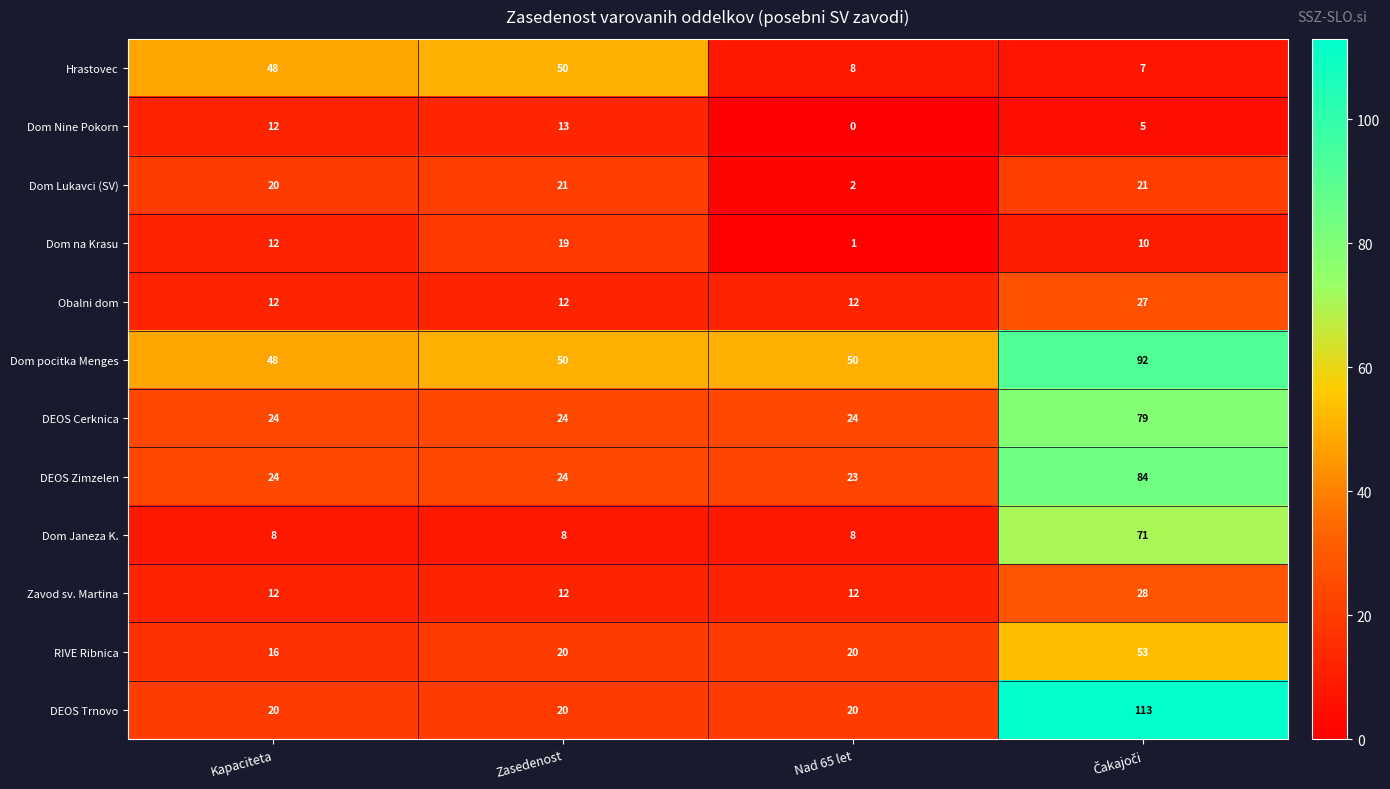

Which series has the largest total across all categories?

Dom pocitka Menges